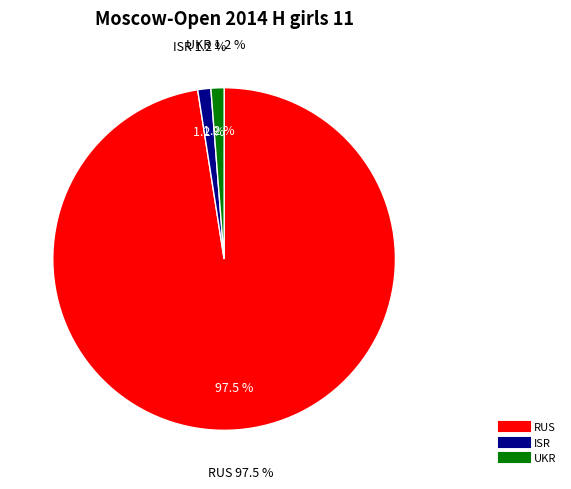

To the nearest percent, what is the difference between the UKR and RUS slice percentages?

96%